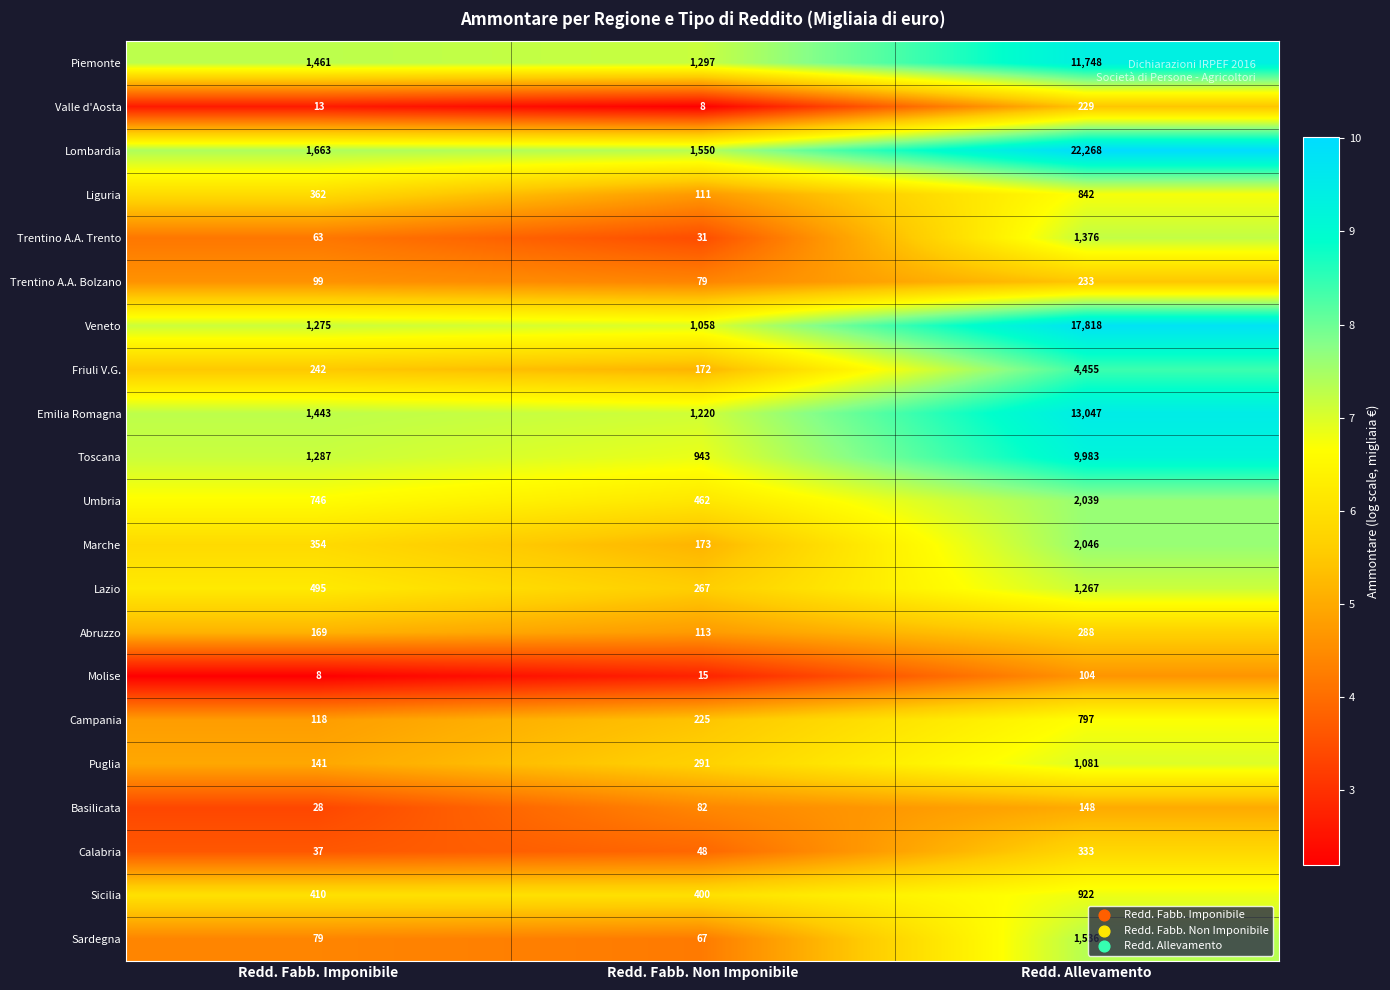

What is the difference between the highest and lowest values at Redd. Fabb. Non Imponibile?

1542